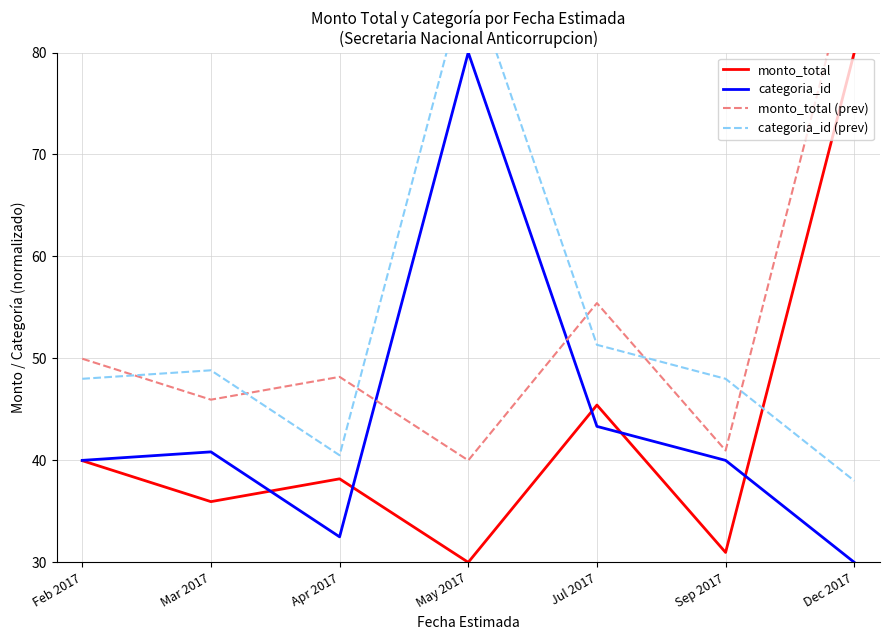

Where do categoria_id and monto_total first cross each other?

Mar 2017 and Apr 2017